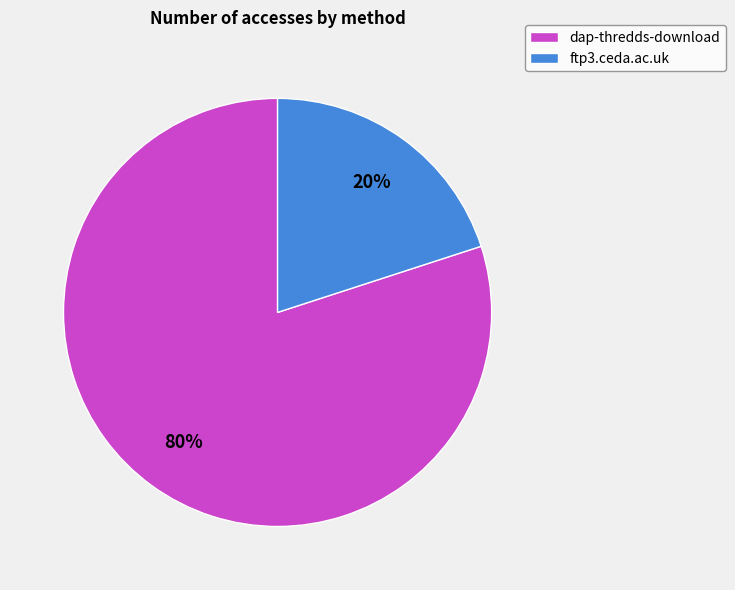

Which category has the smallest portion of the pie?

ftp3.ceda.ac.uk